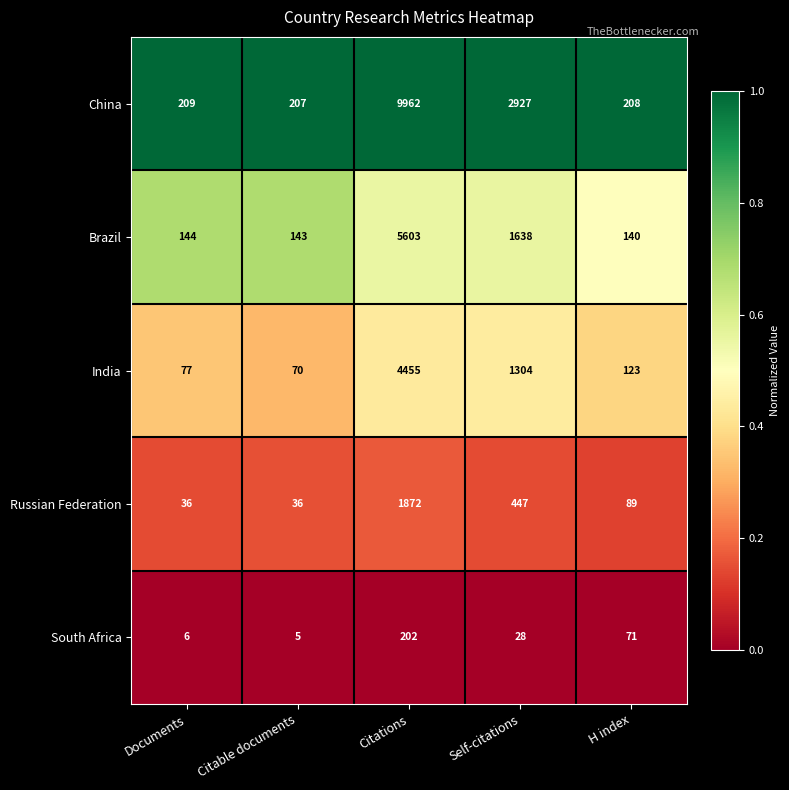

Reading left to right, extract all data points from this chart.

China: Documents=209	Citable documents=207	Citations=9962	Self-citations=2927	H index=208
Brazil: Documents=144	Citable documents=143	Citations=5603	Self-citations=1638	H index=140
India: Documents=77	Citable documents=70	Citations=4455	Self-citations=1304	H index=123
Russian Federation: Documents=36	Citable documents=36	Citations=1872	Self-citations=447	H index=89
South Africa: Documents=6	Citable documents=5	Citations=202	Self-citations=28	H index=71